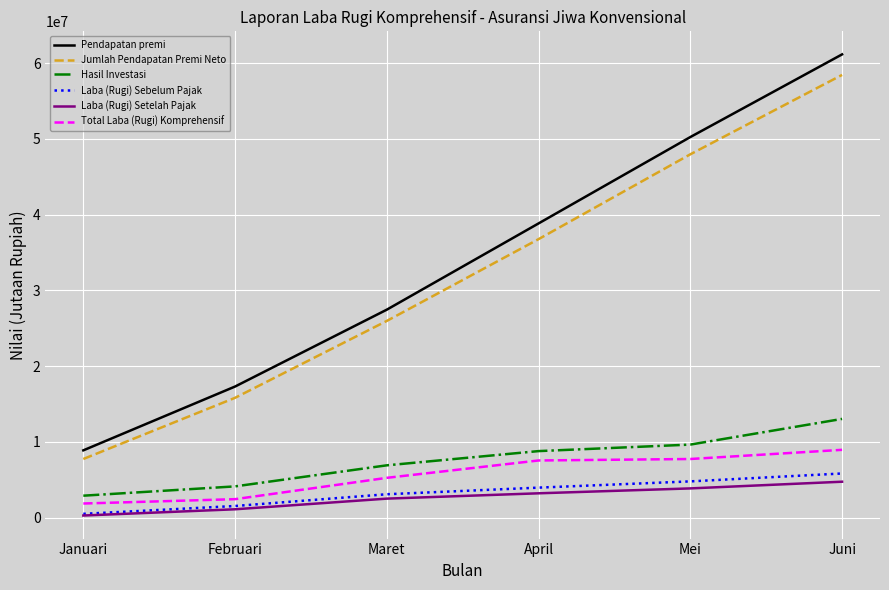

What is the difference between the highest and lowest values at Mei?

46392375.7